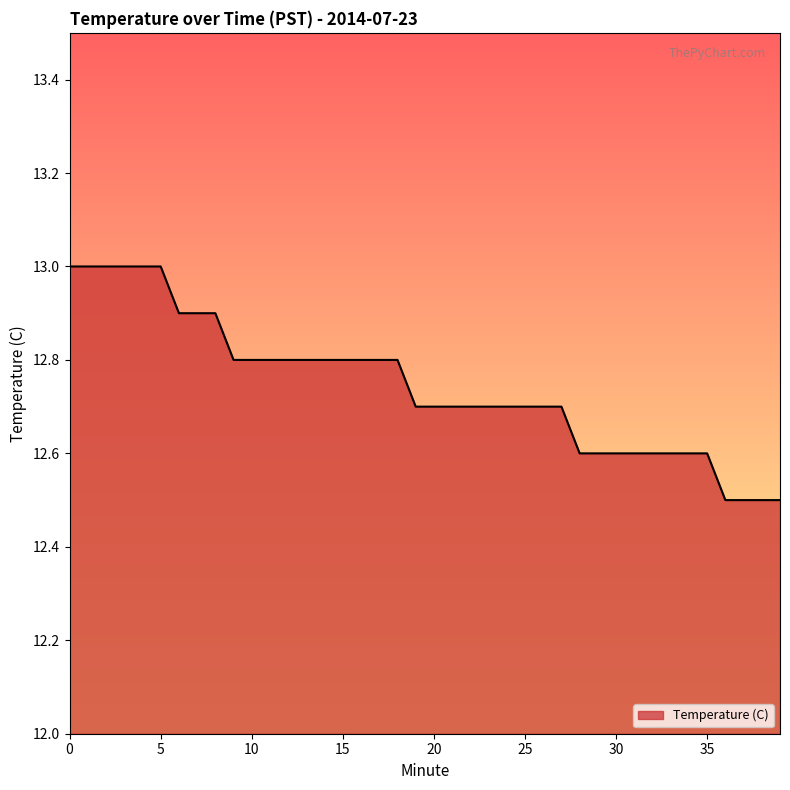

What is the sum of all values?

509.8